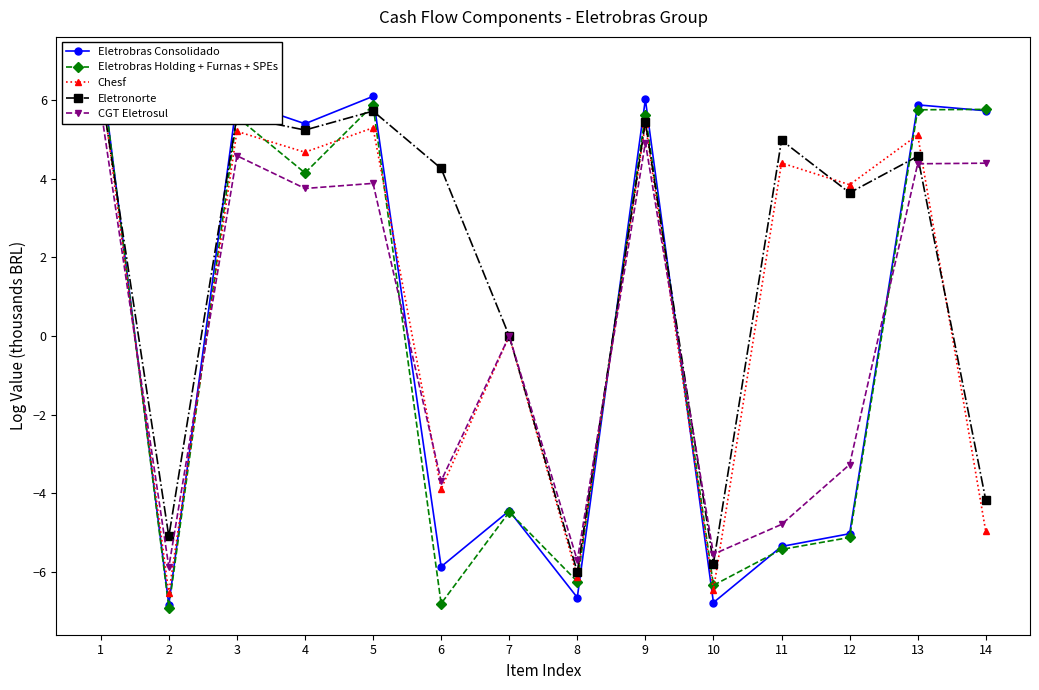

Is this an area chart (filled region under the line)?

No